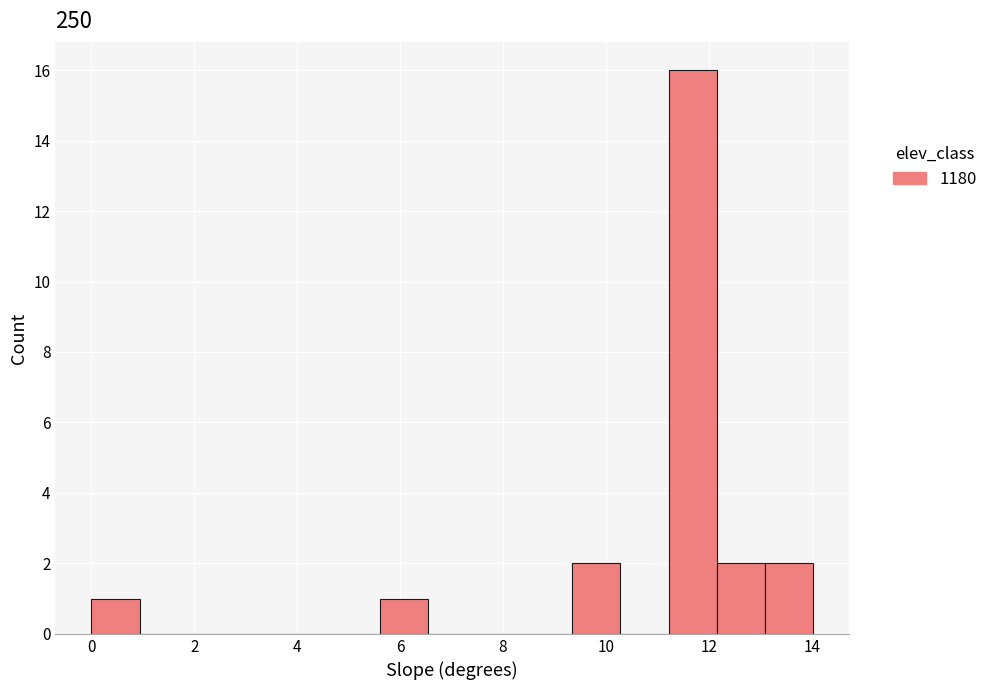

Over which range of the x-axis is the bar tallest?

11.2 to 12.2